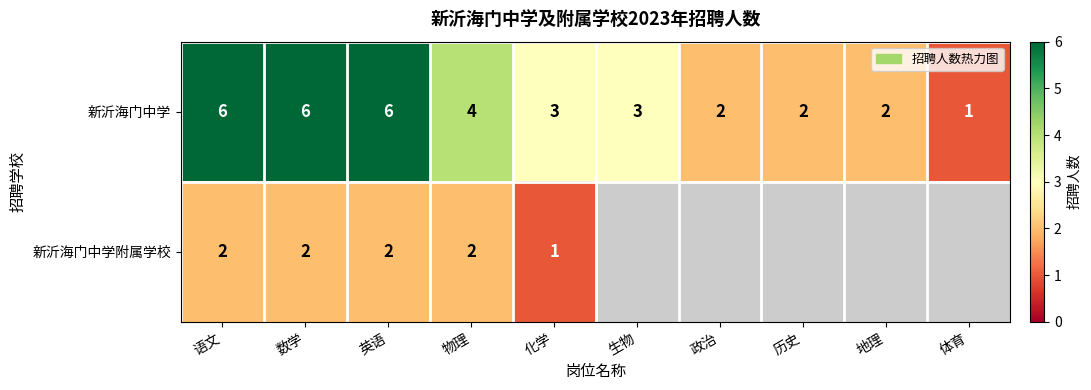

What is the minimum value shown in the chart?

1.0